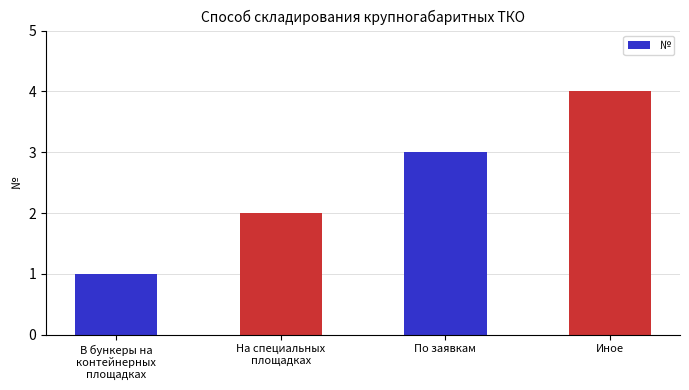

What is the difference between the maximum and minimum values?

3